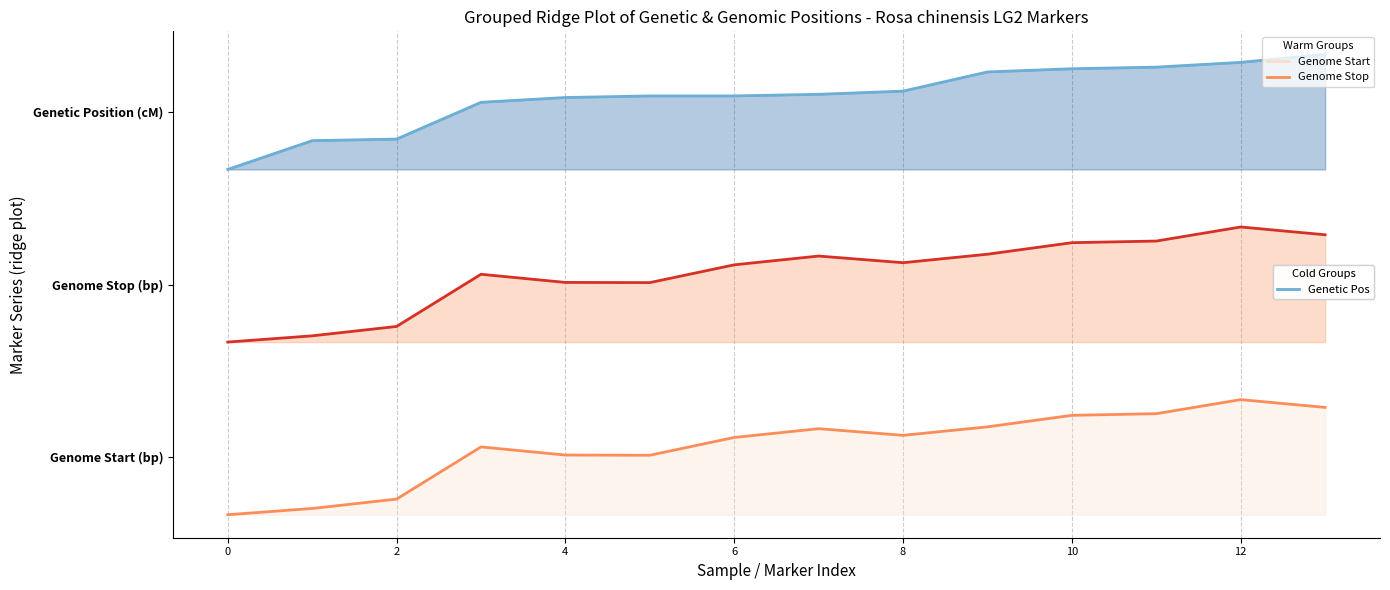

True or false: Genome Stop (bp) has more than 1 points higher than both neighbors.

True